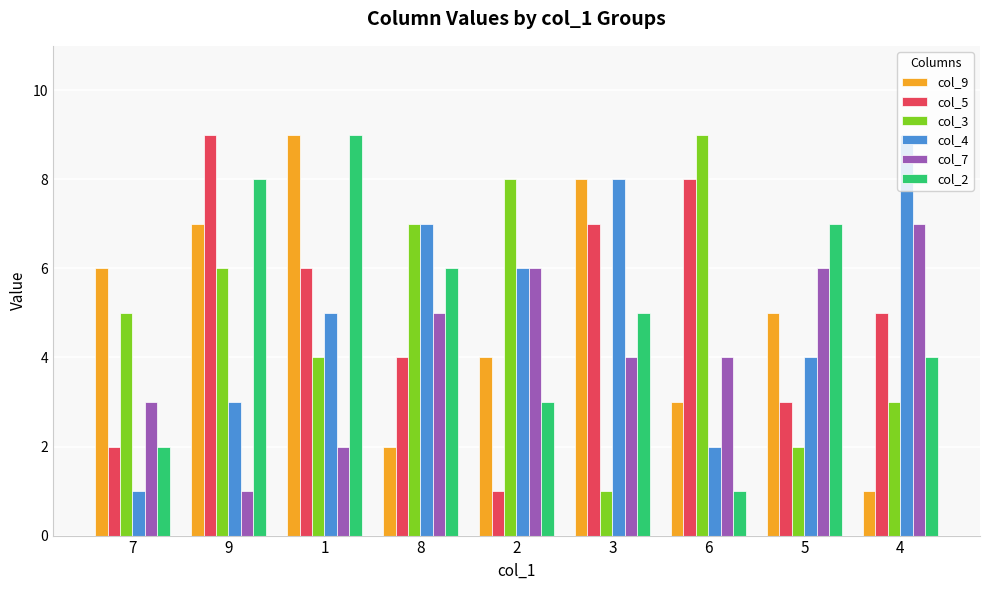

What is the difference between the second highest and second lowest values in the col_3 series?

6